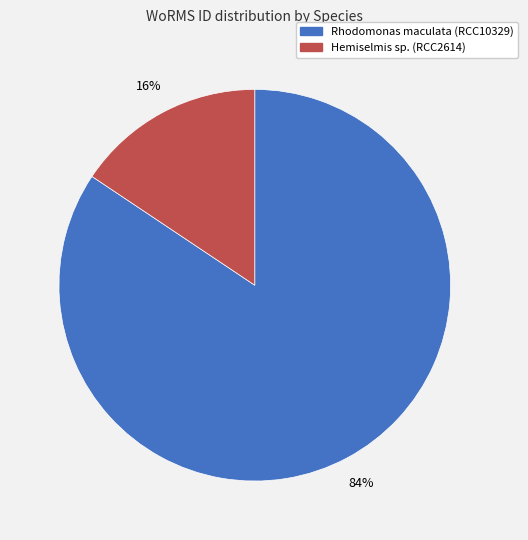

Is it true that Rhodomonas maculata (RCC10329) is 84% of the pie?

True